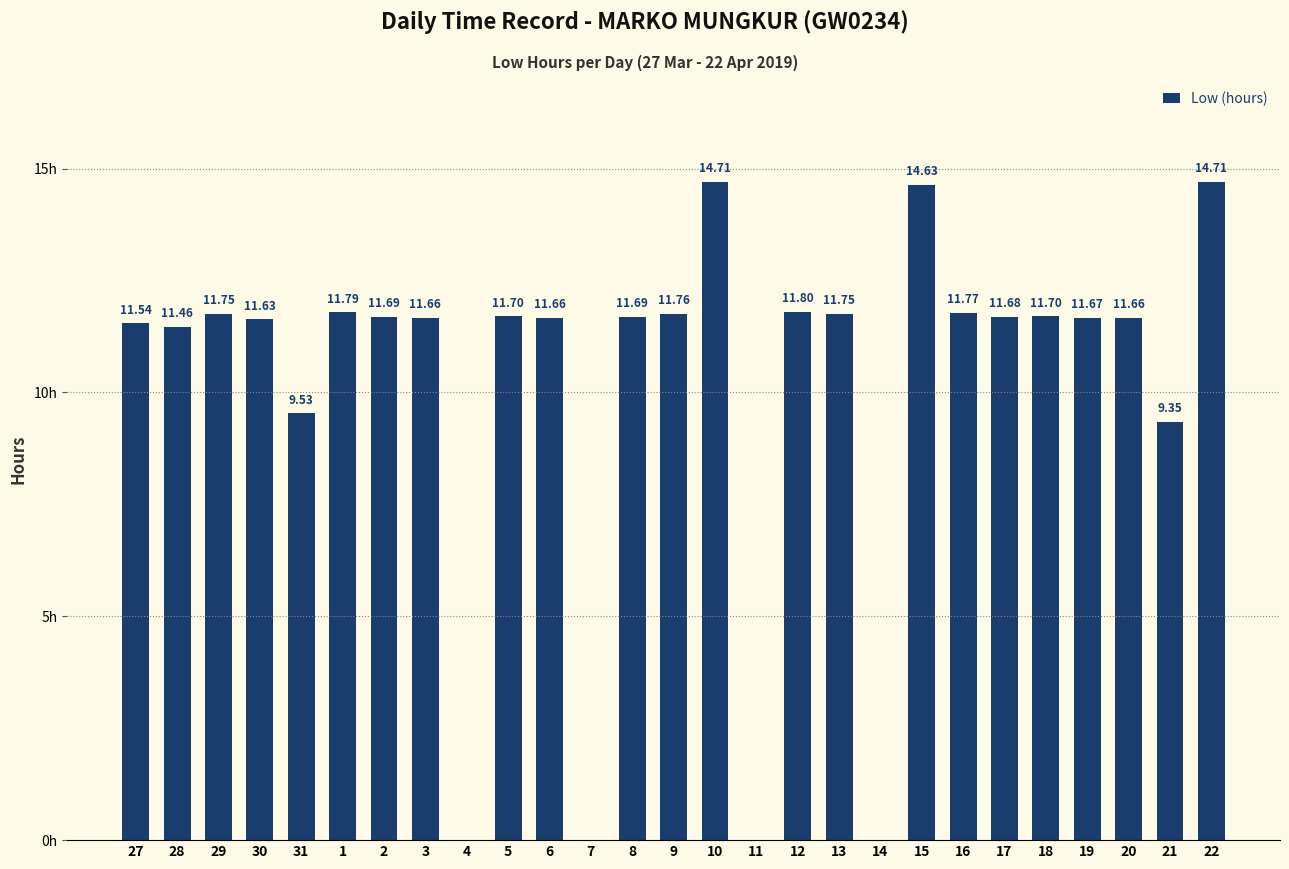

Does the chart contain stacked bars?

No